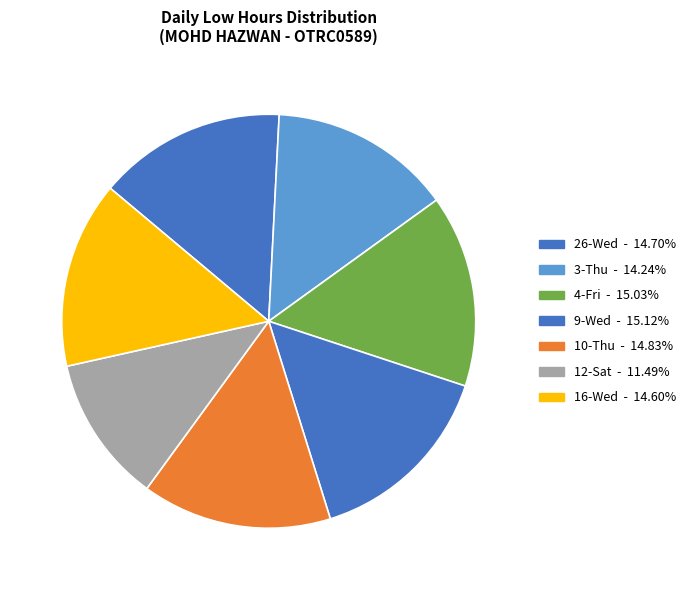

How many segments does this pie chart have?

7